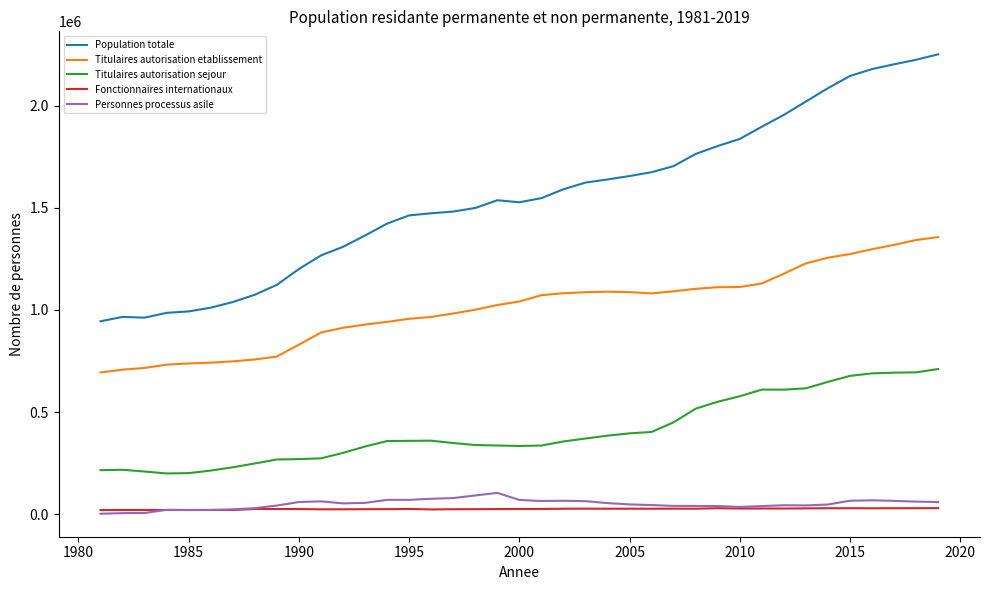

Which series has the largest total across all categories?

Population totale